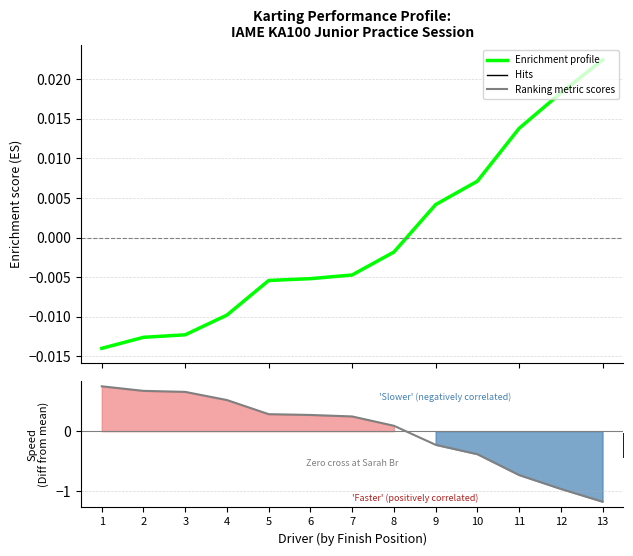

Where do Ranking metric scores and Enrichment profile first cross each other?

8 and 9